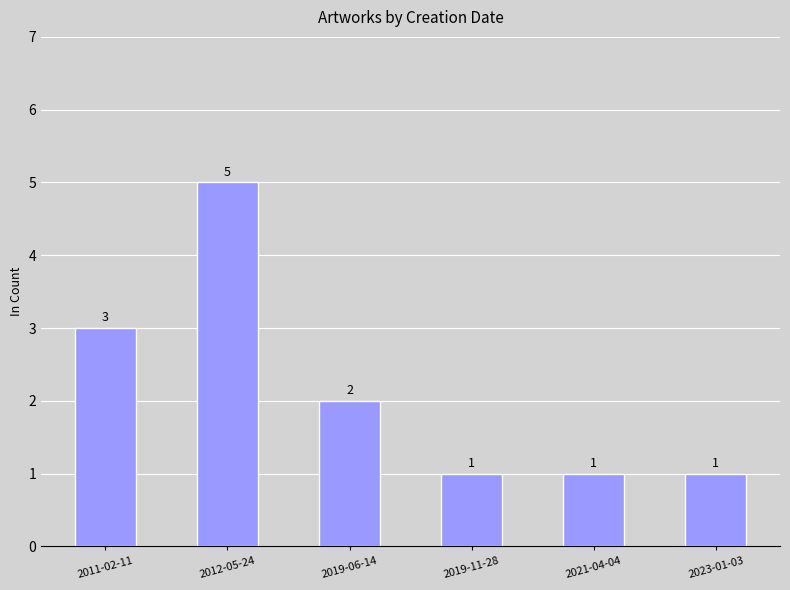

What is the difference between the maximum and minimum values?

4